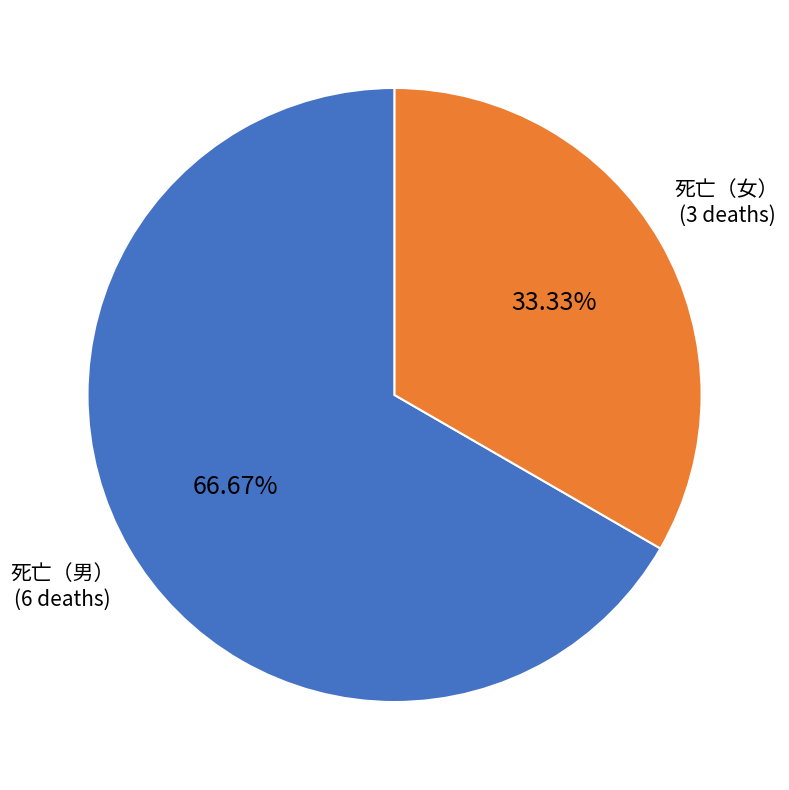

Which slice represents more than half of the pie?

死亡（男）